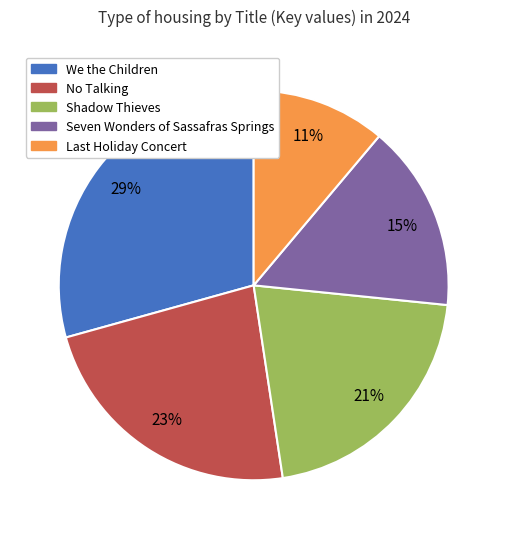

How many slices are in this pie chart?

5